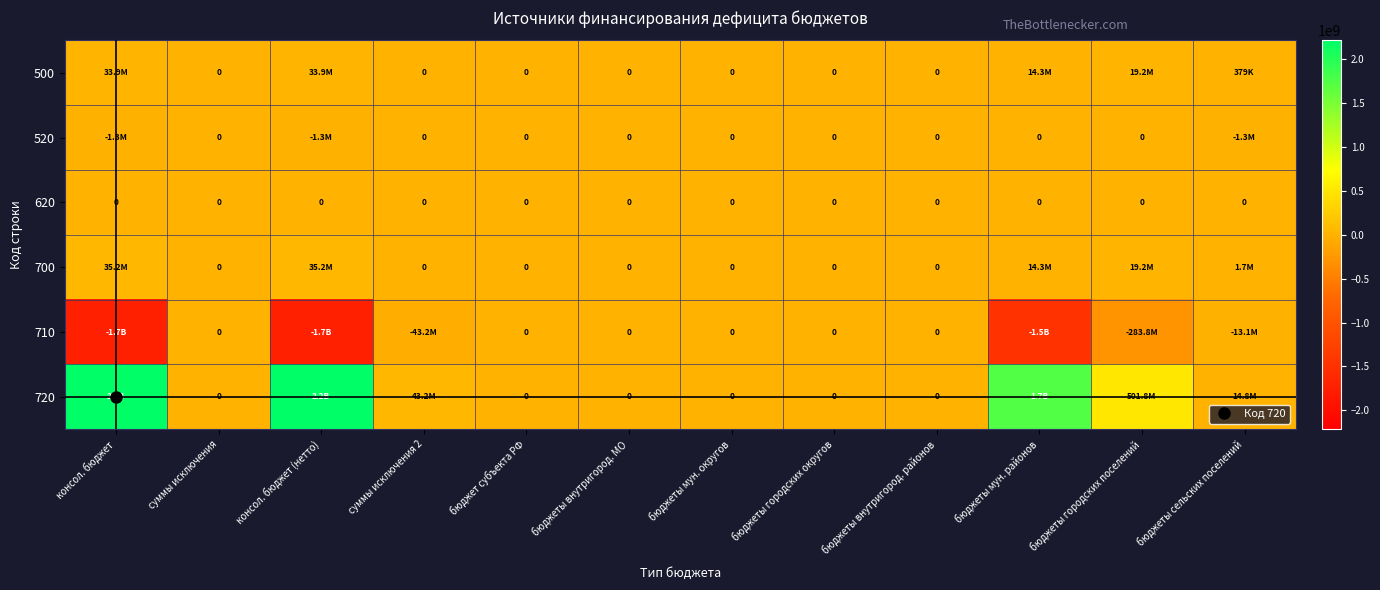

List the series in order of their peak value, lowest first.

520, 620, 710, 500, 700, 720